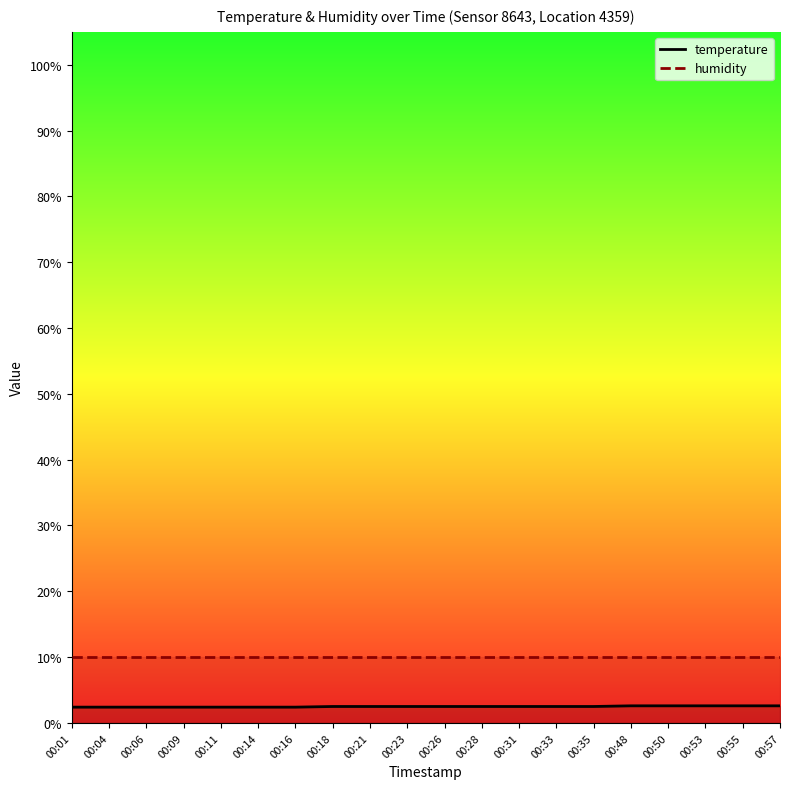

True or false: humidity and temperature intersect in this chart.

False